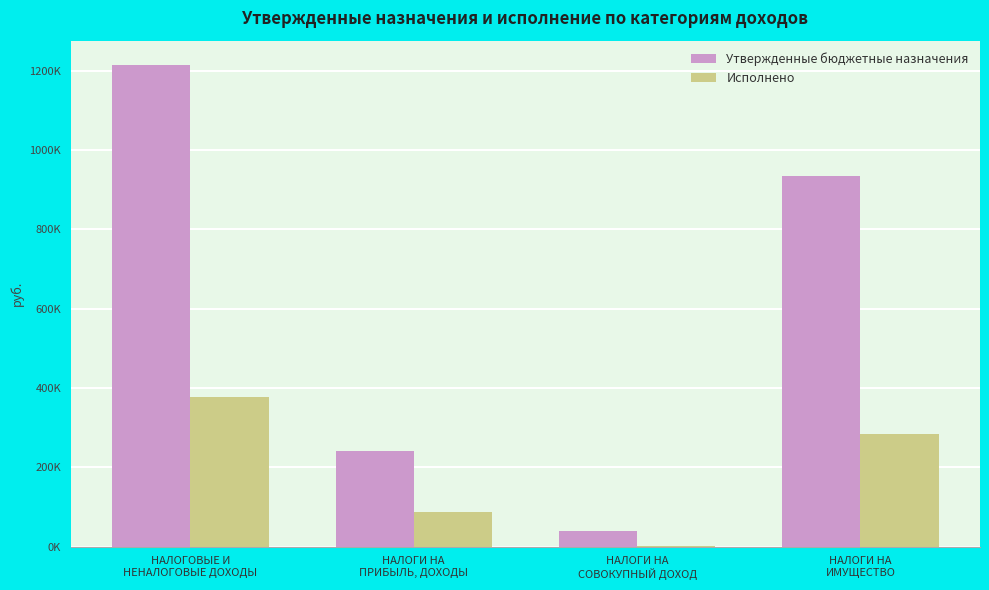

Are the bars horizontal?

No